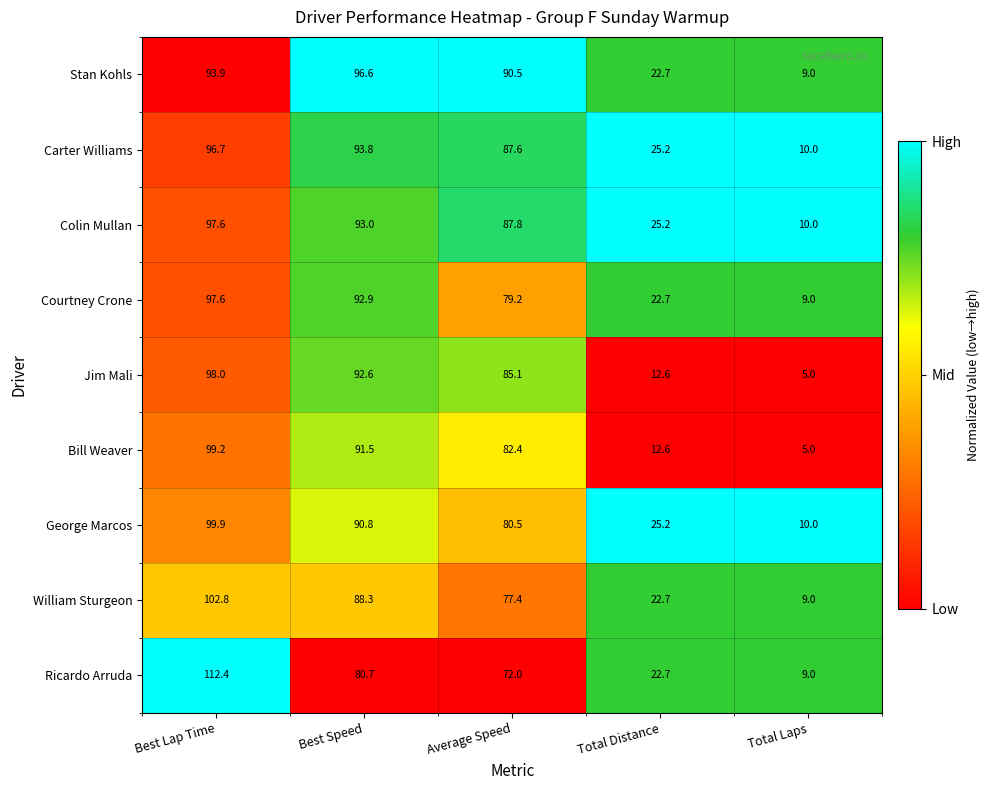

Which series has the widest spread of values?

Ricardo Arruda